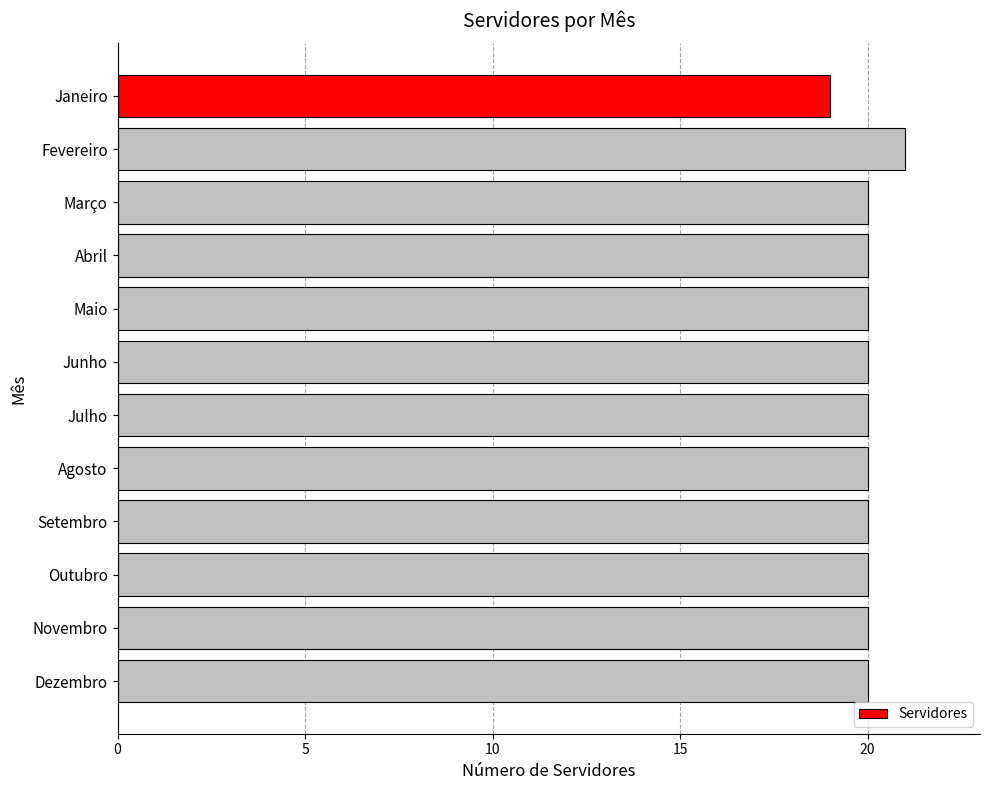

Is it true that the value at Setembro is 20?

True